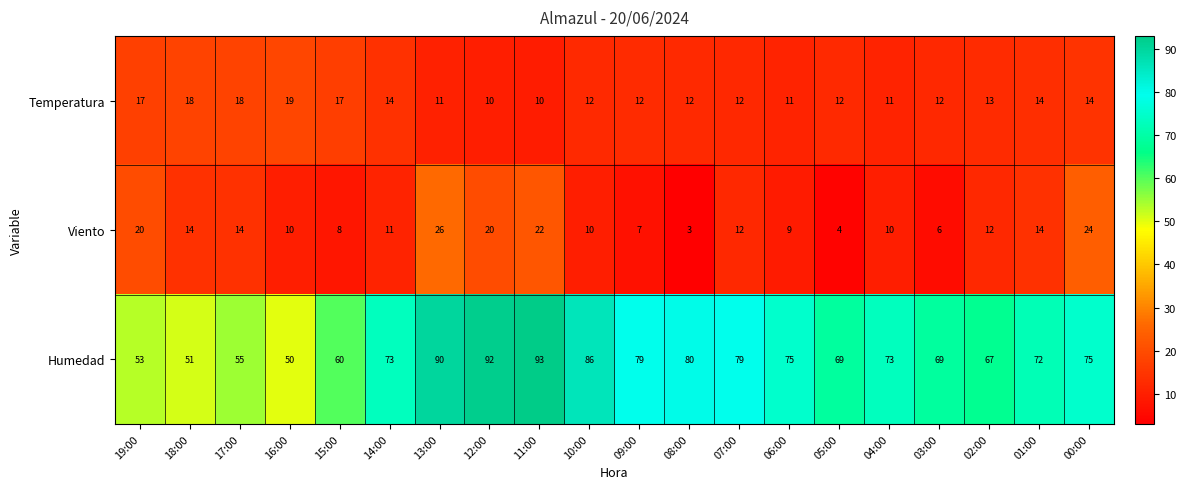

At which category is the sum across all series the highest?

13:00